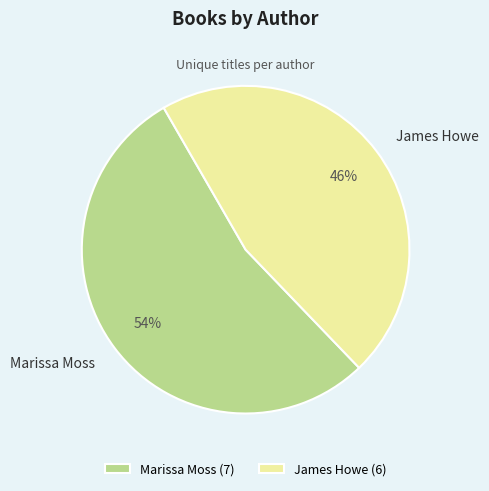

Which slice represents more than half of the pie?

Marissa Moss